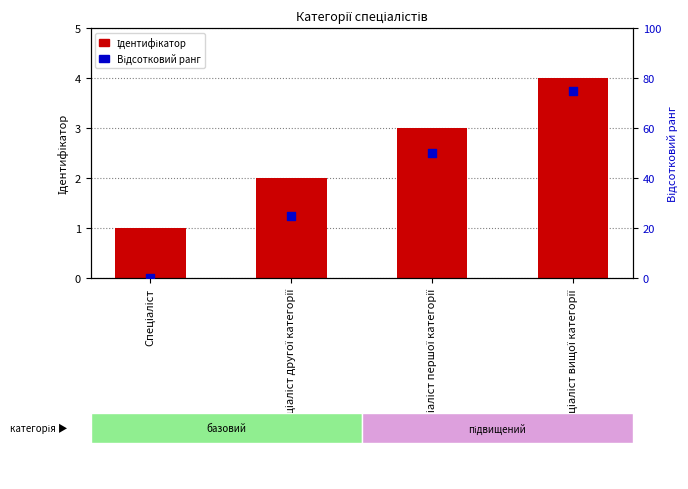

Which series has the largest Y range (max minus min)?

Відсотковий ранг